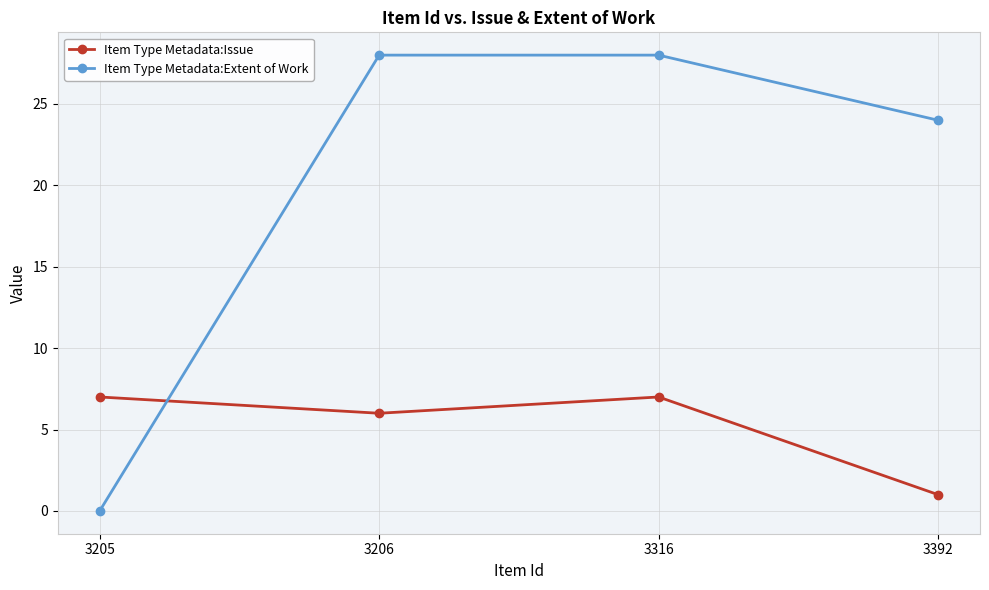

How many series are shown in this chart?

2